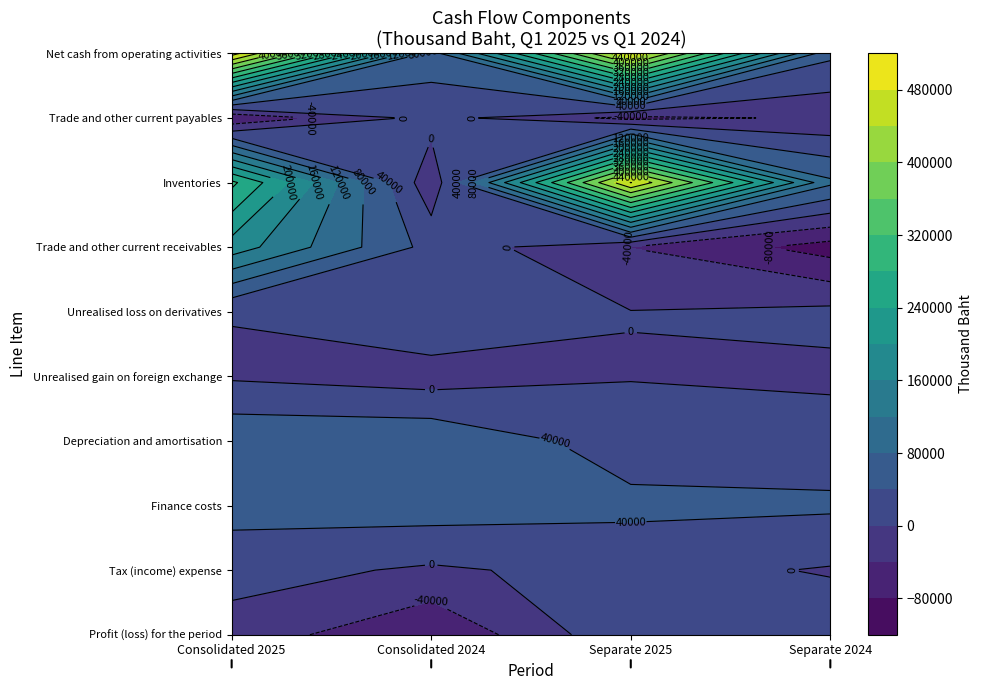

What is the difference between the maximum and minimum values in the Depreciation and amortisation series?

53408